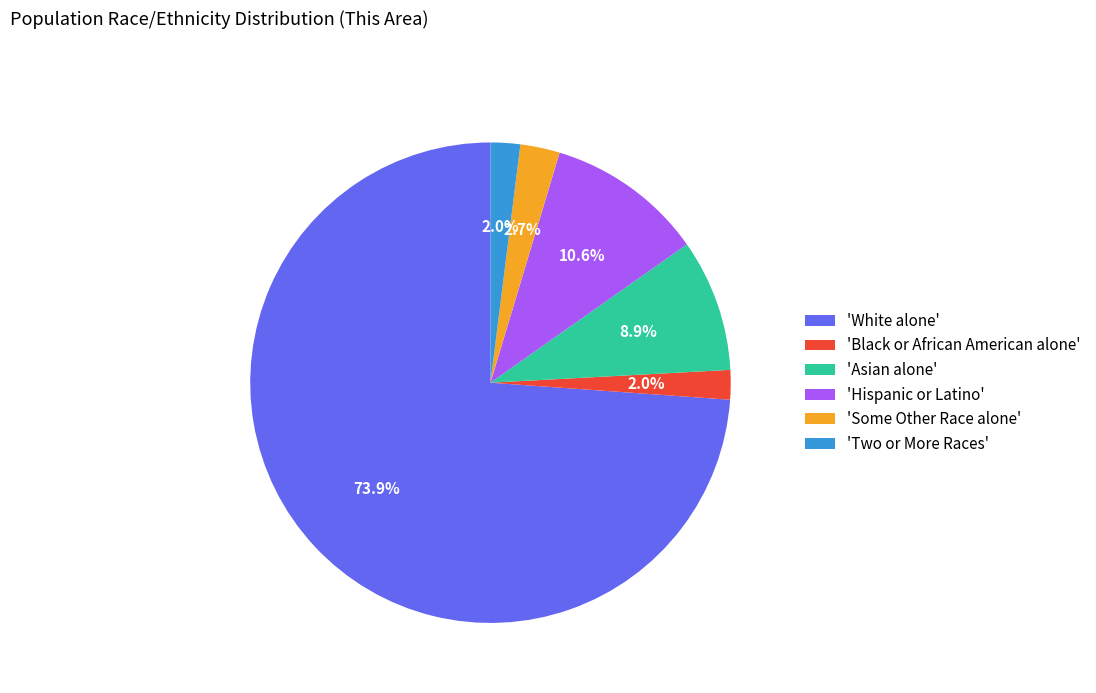

Approximately how many times larger is the value at 'Asian alone' compared to 'Hispanic or Latino'?

0.8